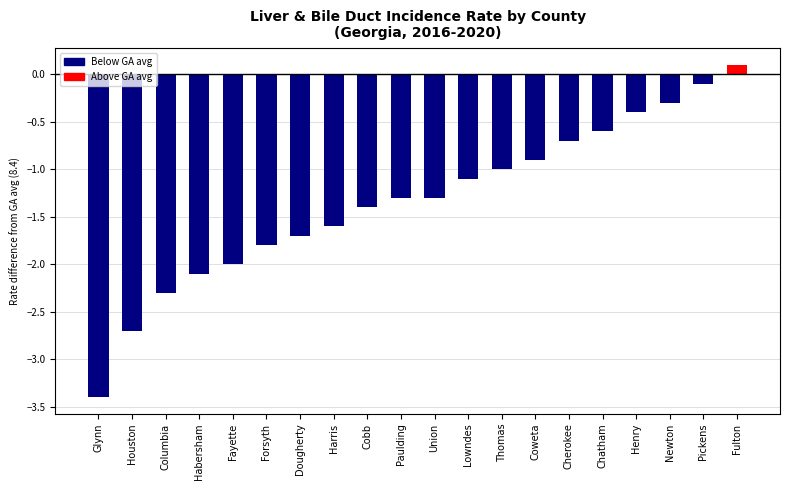

Which label corresponds to the largest value in the chart?

Fulton